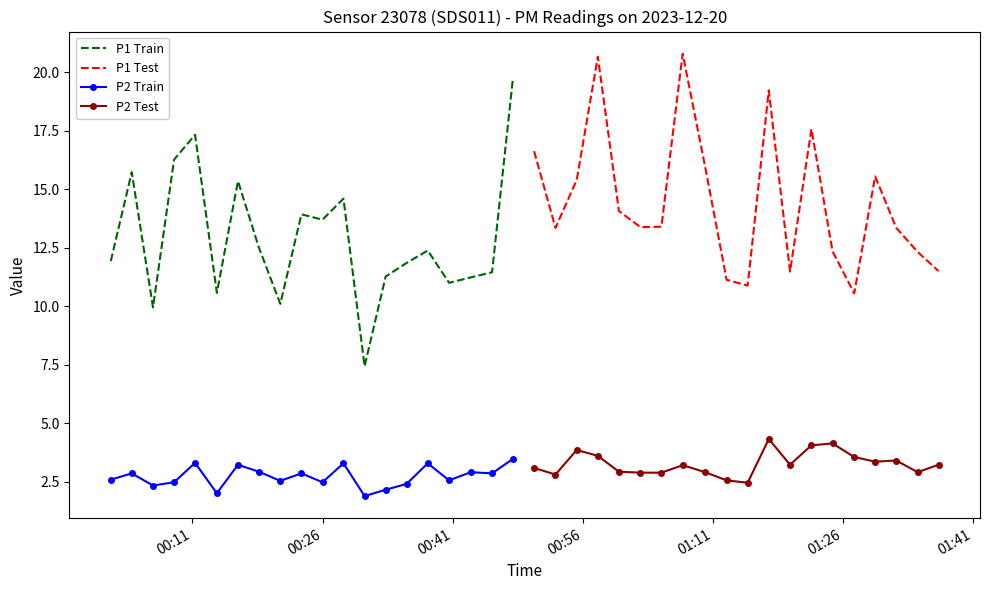

True or false: P1 Train and P2 Train intersect in this chart.

False